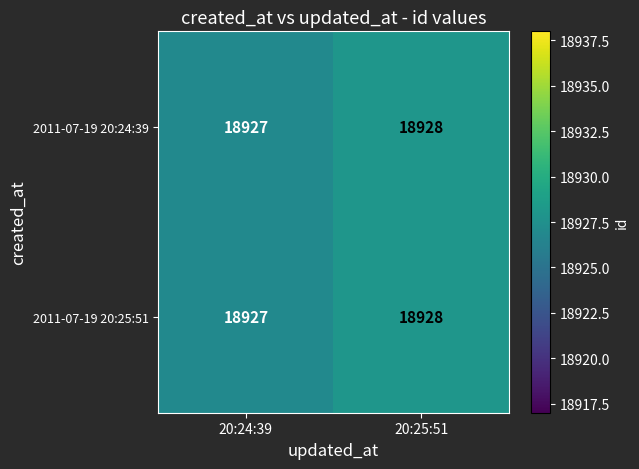

Is it true that 2011-07-19 20:24:39 equals 9472 at 20:25:51?

False